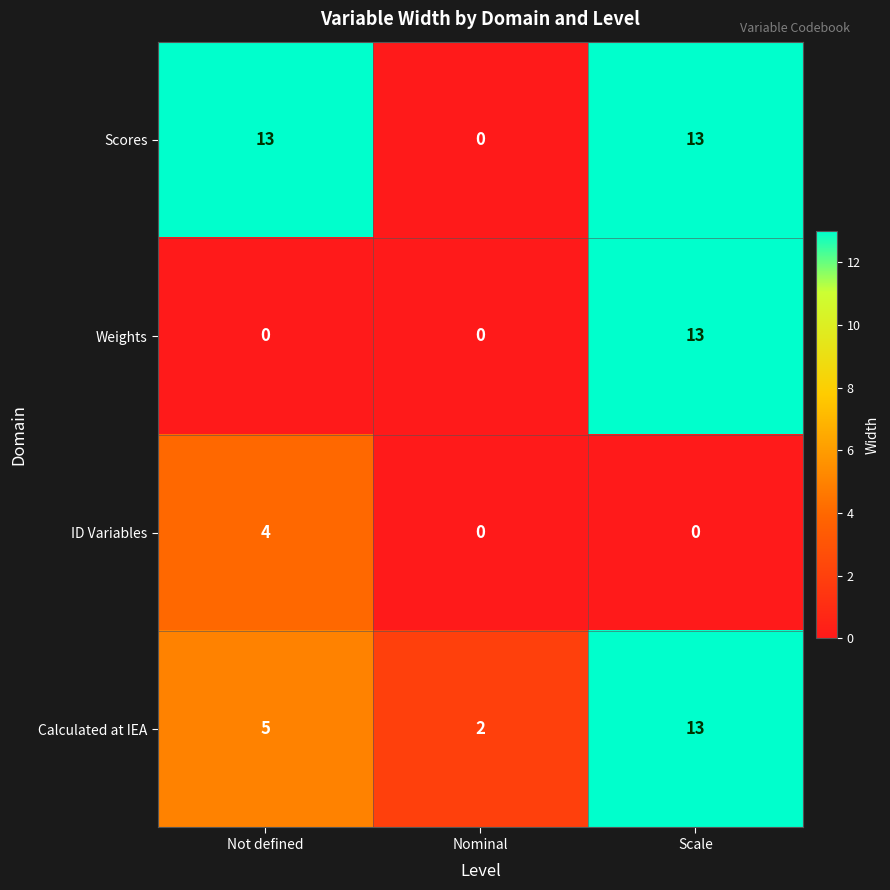

Is it true that Calculated at IEA equals 9 at Not defined?

False